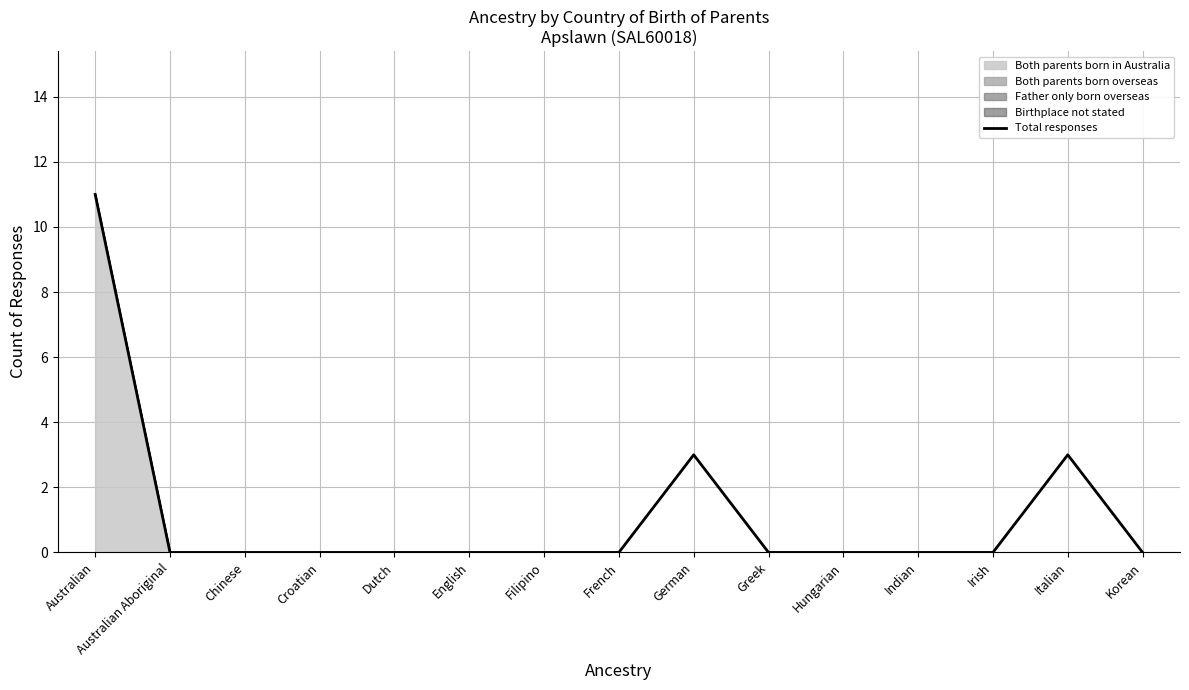

Rank the categories by value from lowest to highest.

Australian Aboriginal, Chinese, Croatian, Dutch, English, Filipino, French, Greek, Hungarian, Indian, Irish, Korean, German, Italian, Australian